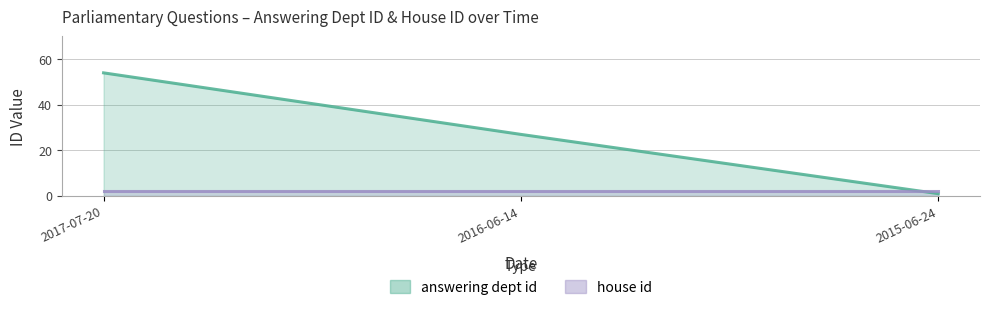

How many values are between 1 and 54?

3